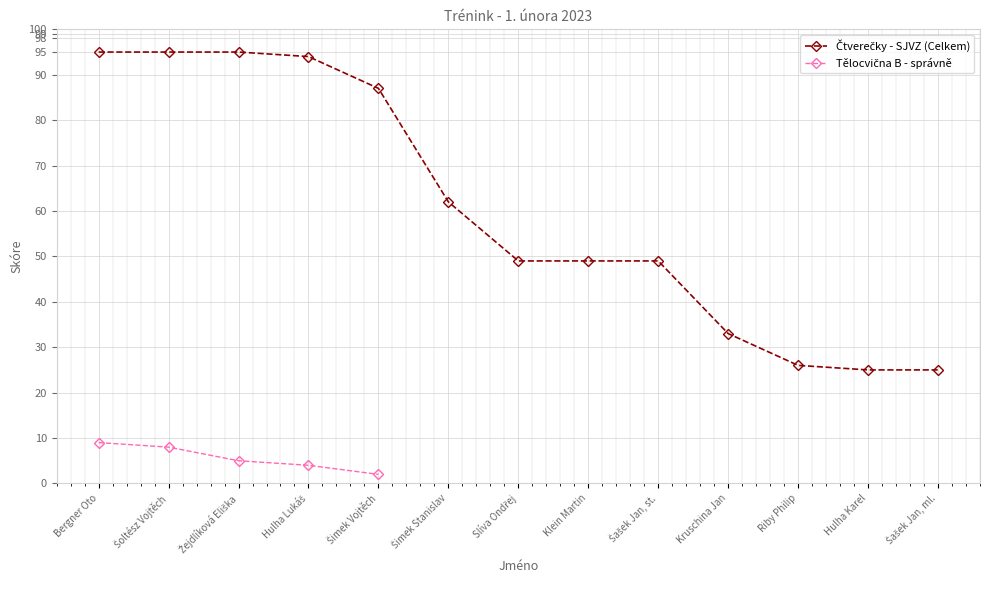

What is the change in value from Hulha Lukáš to Šimek Stanislav?

-32